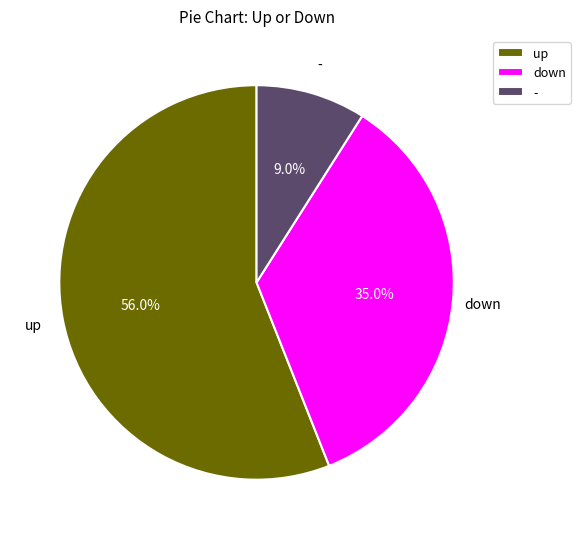

Which slice is the largest?

up